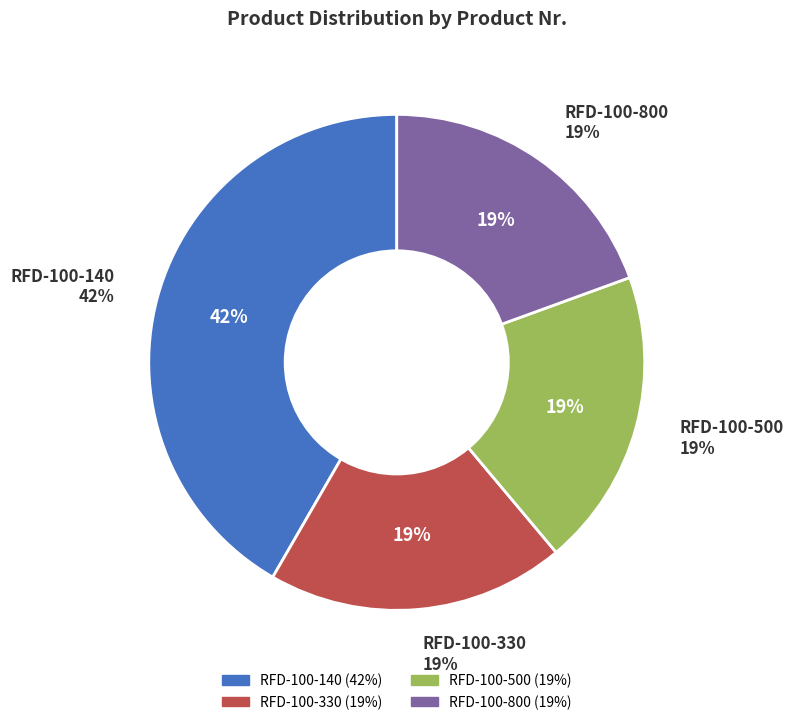

Is the sum of RFD-100-800 and RFD-100-500 greater than half?

No